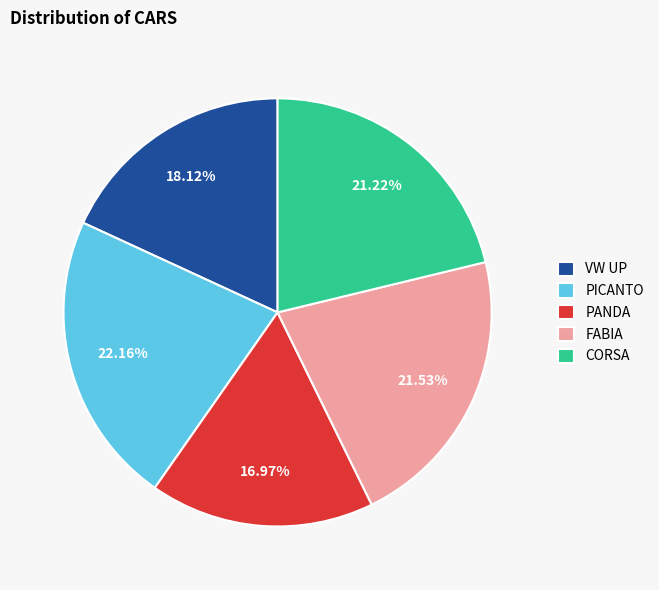

To the nearest percent, what is the combined percentage of FABIA and CORSA?

43%